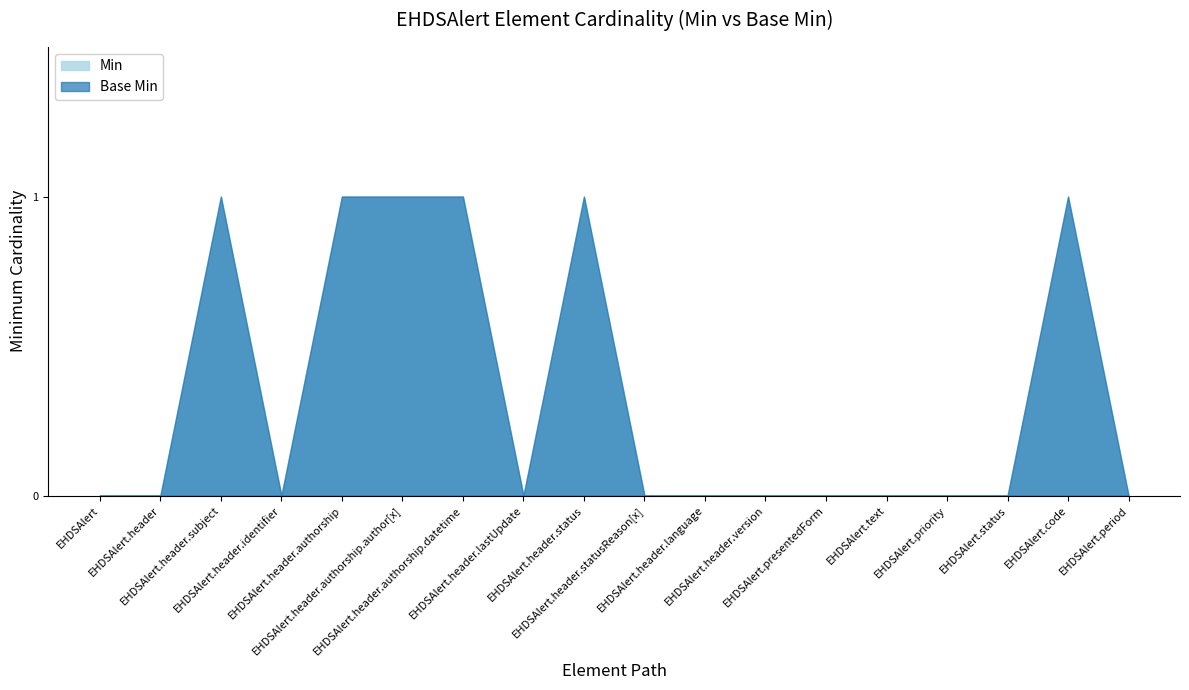

What is the maximum value for Base Min?

1